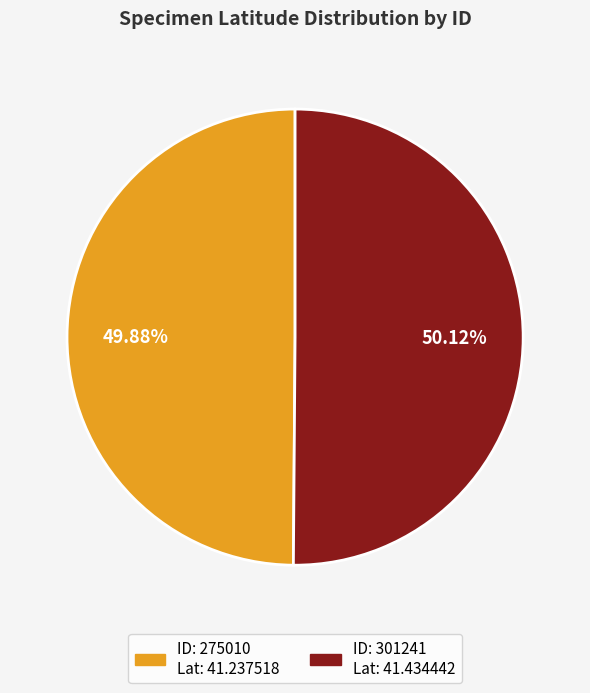

Is there any slice that represents more than half of the pie?

Yes